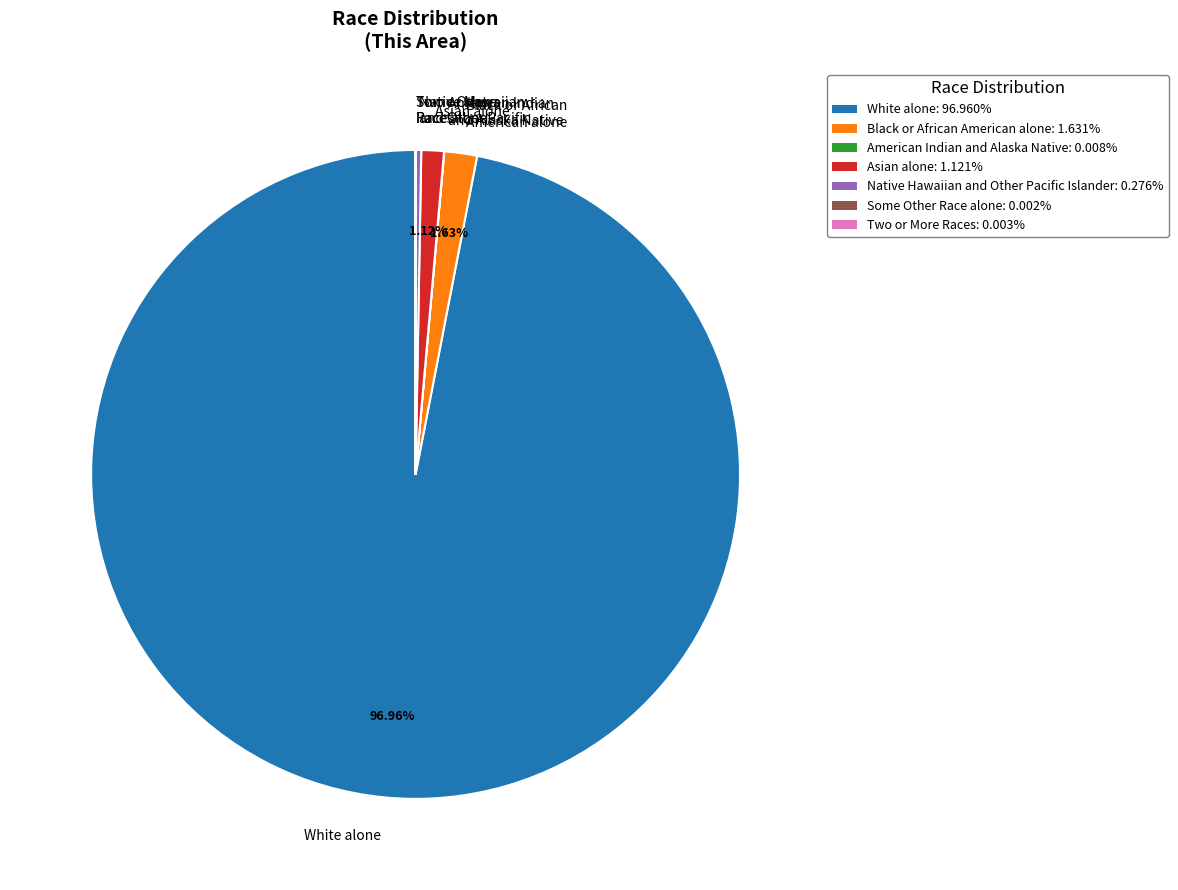

Which category accounts for the majority?

White alone